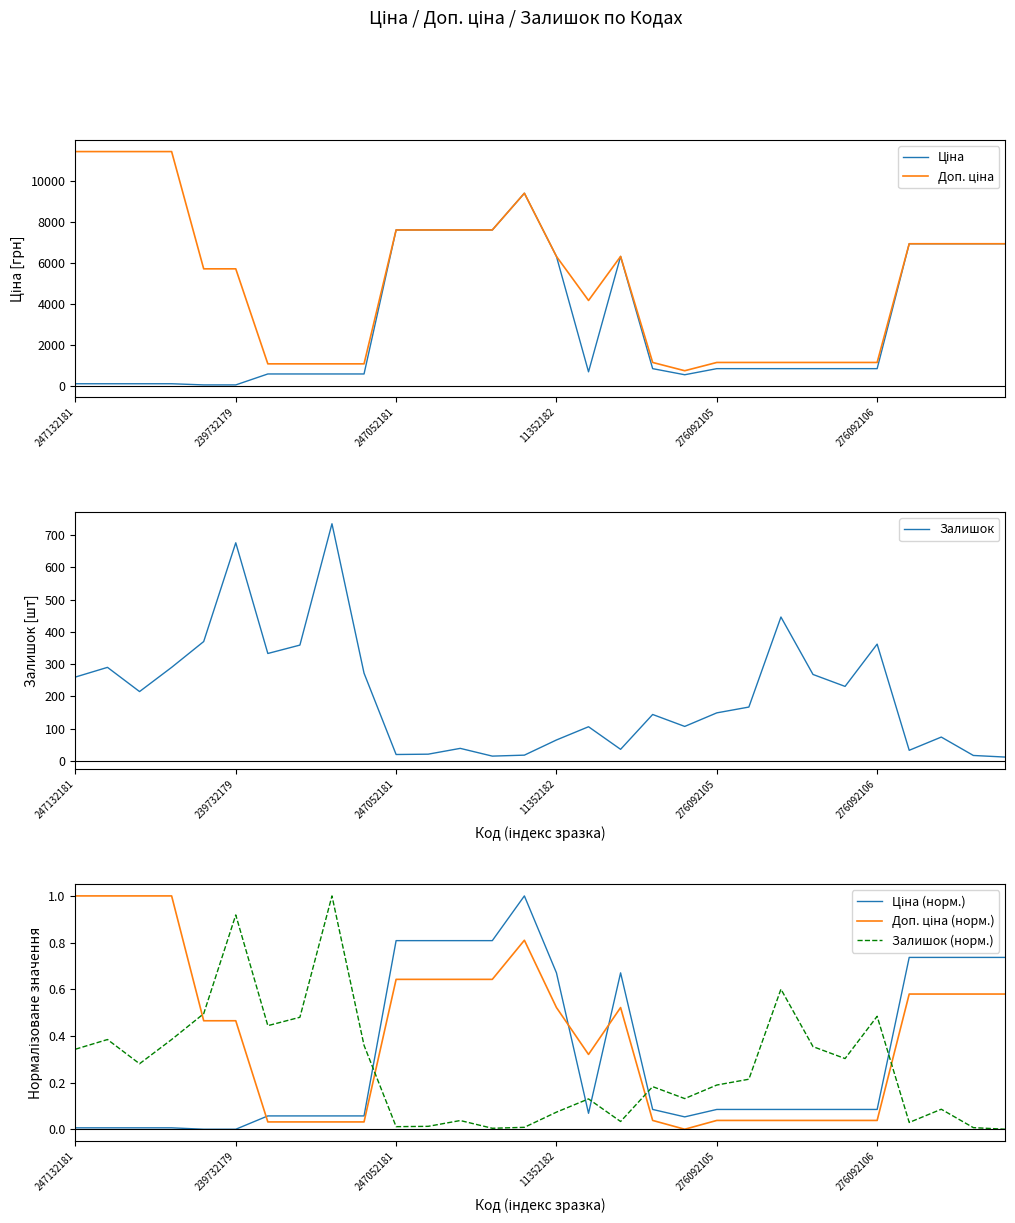

True or false: Залишок and Залишок (норм.) cross at least once.

False